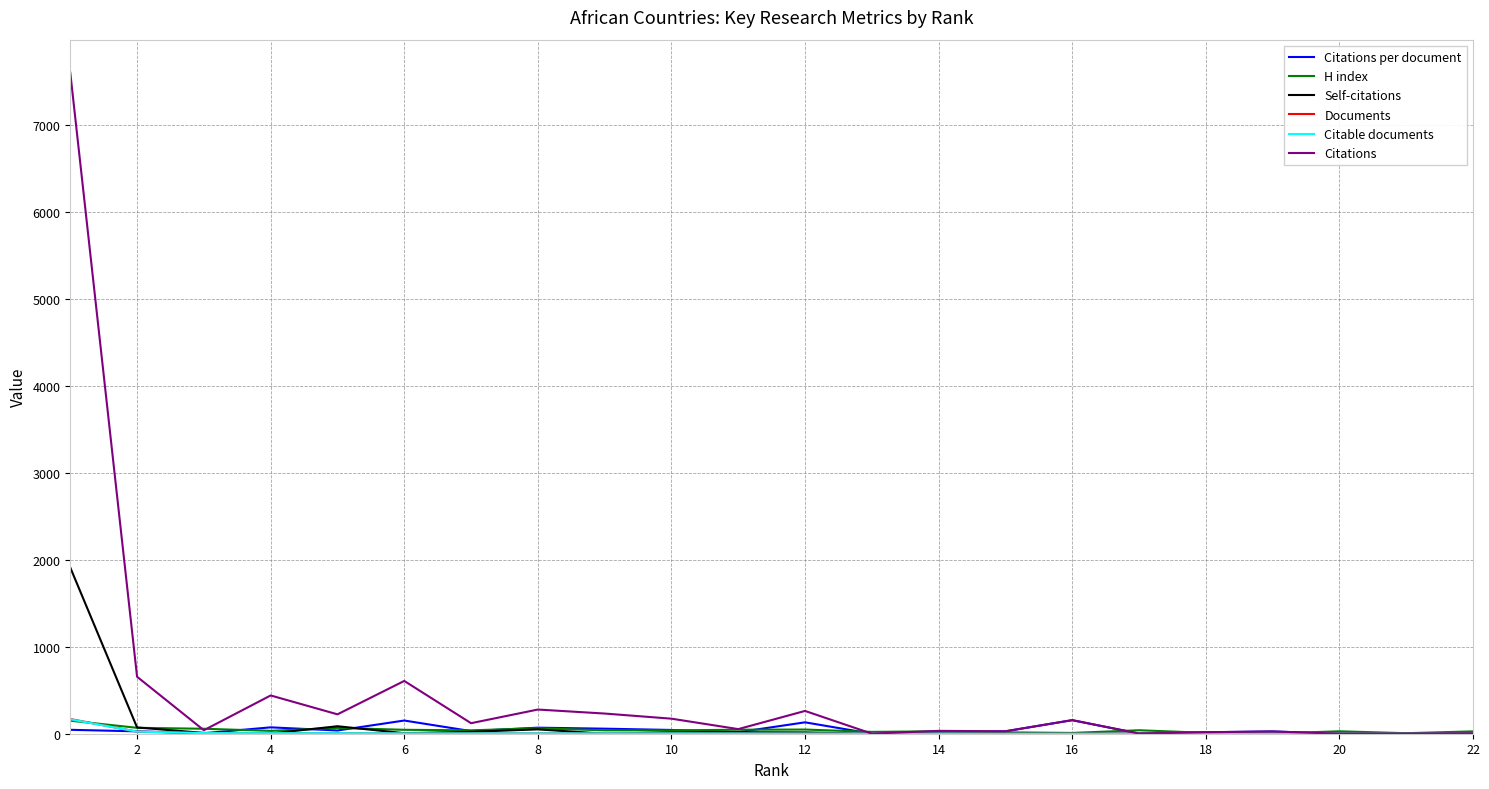

Which series has the largest range (max minus min)?

Citations